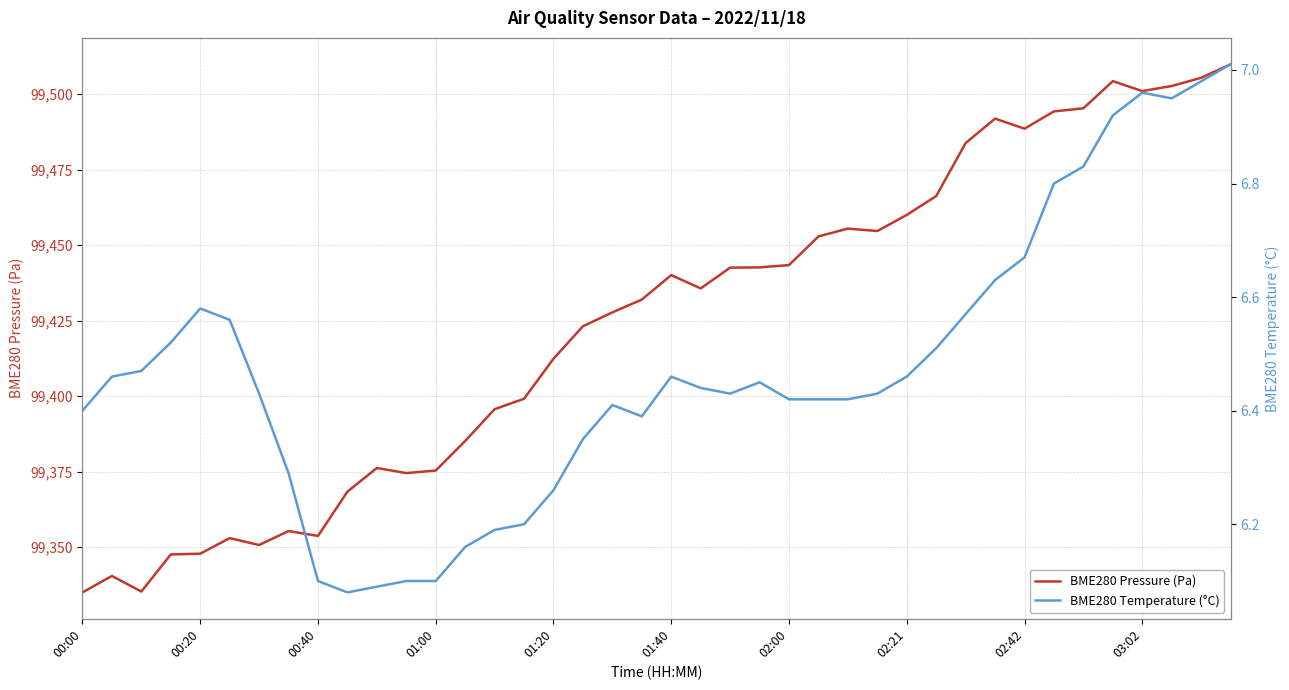

Does the chart have visible grid lines?

Yes